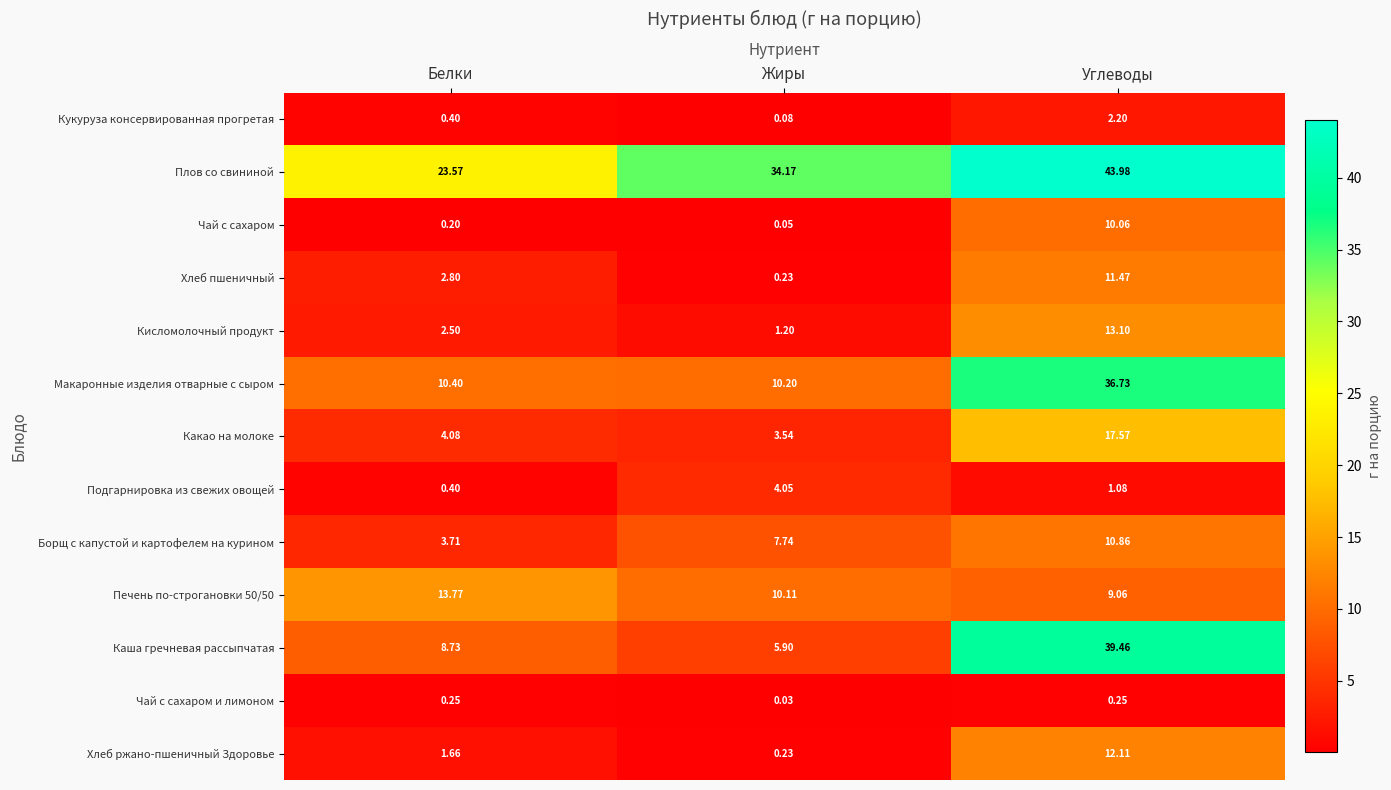

What is the total value across all series at Жиры?

77.5